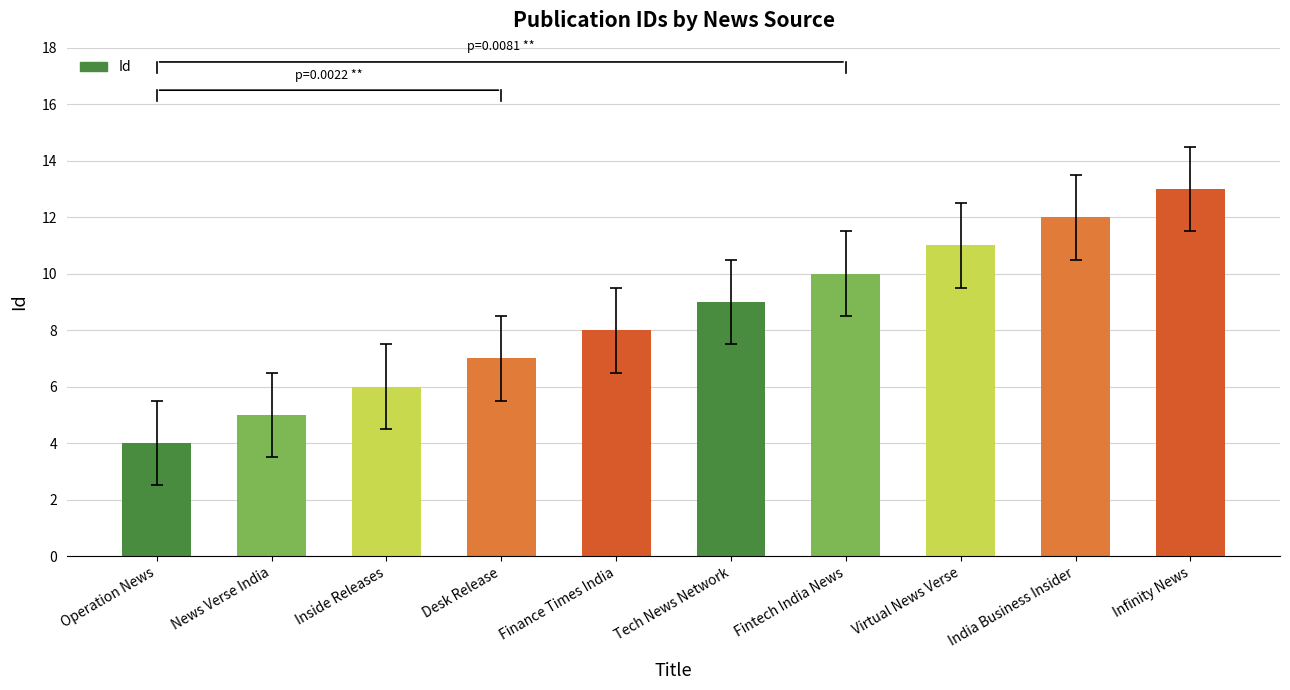

Rank the categories by value from highest to lowest.

Infinity News, India Business Insider, Virtual News Verse, Fintech India News, Tech News Network, Finance Times India, Desk Release, Inside Releases, News Verse India, Operation News